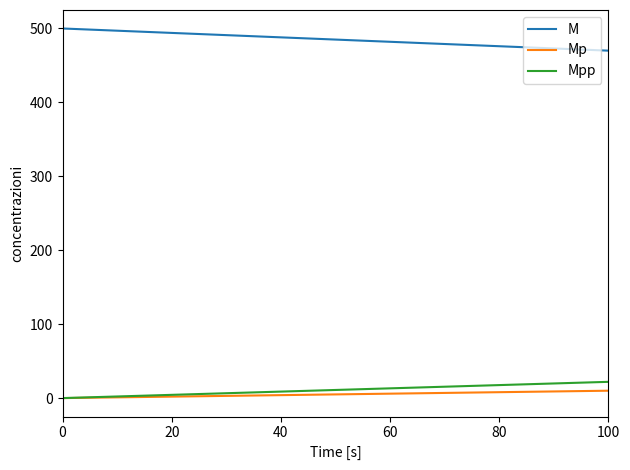

True or false: Mp and M cross at least once.

False